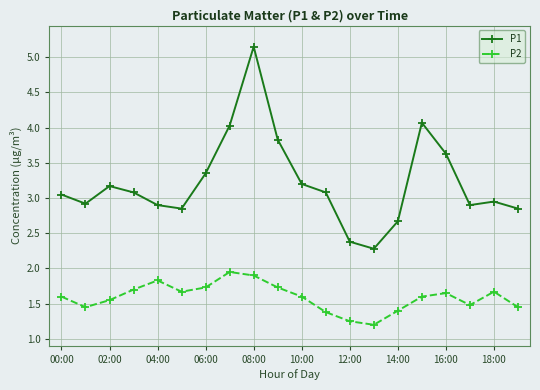

List the series in order of their overall mean, lowest first.

P2, P1